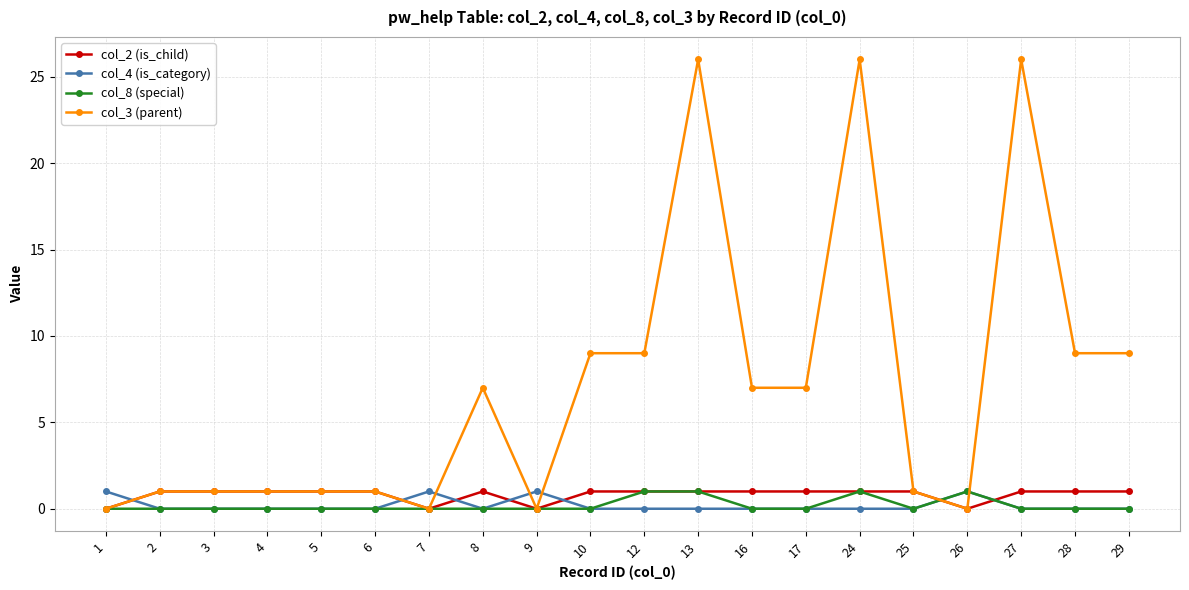

What is the value of the col_3 (parent) point at the 11th from the left?

9